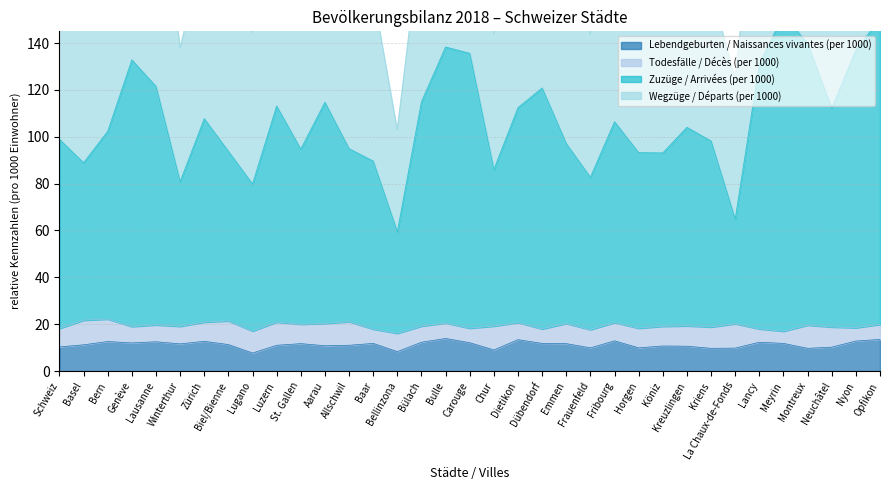

Which category has the lowest value in the Zuzüge / Arrivées (per 1000) series?

Bellinzona